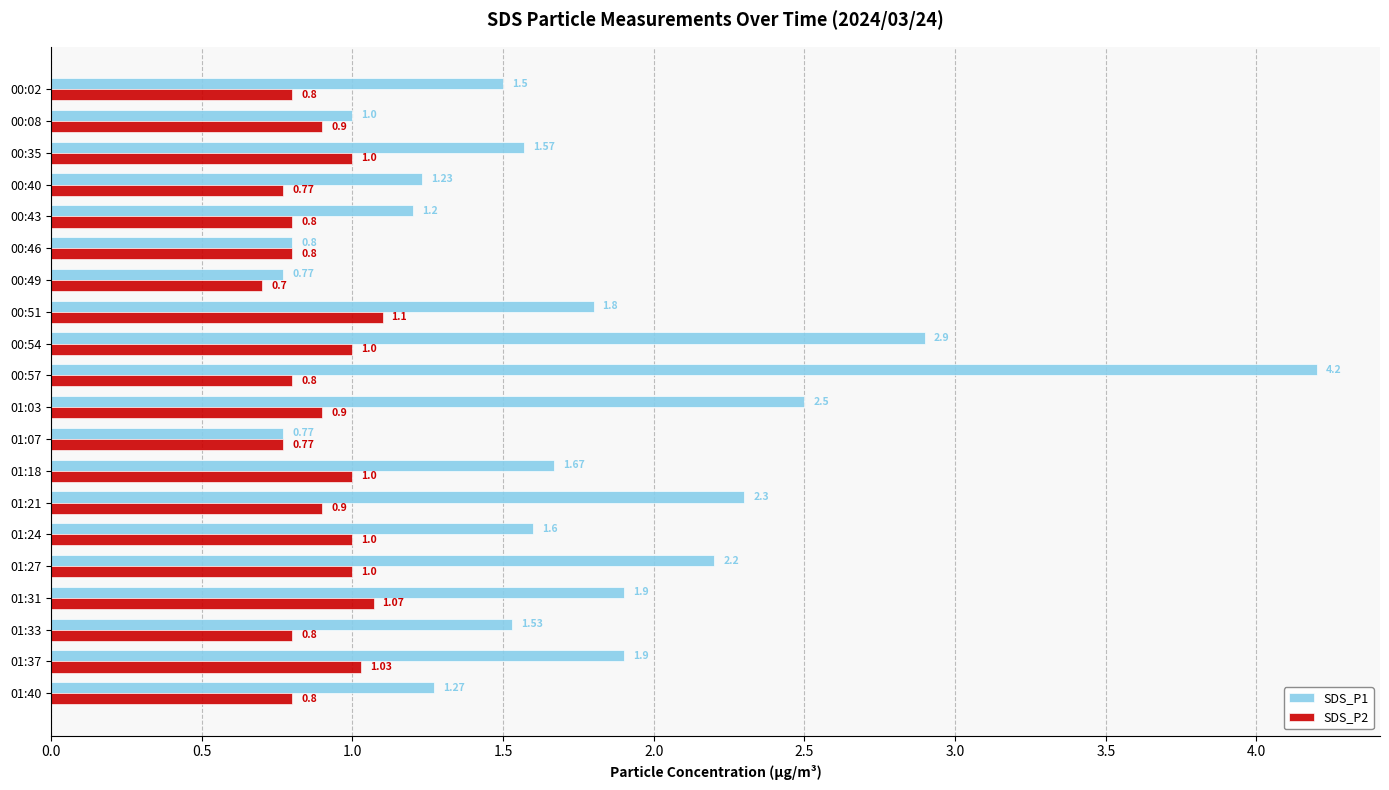

List the series in order of their overall mean, lowest first.

SDS_P2, SDS_P1